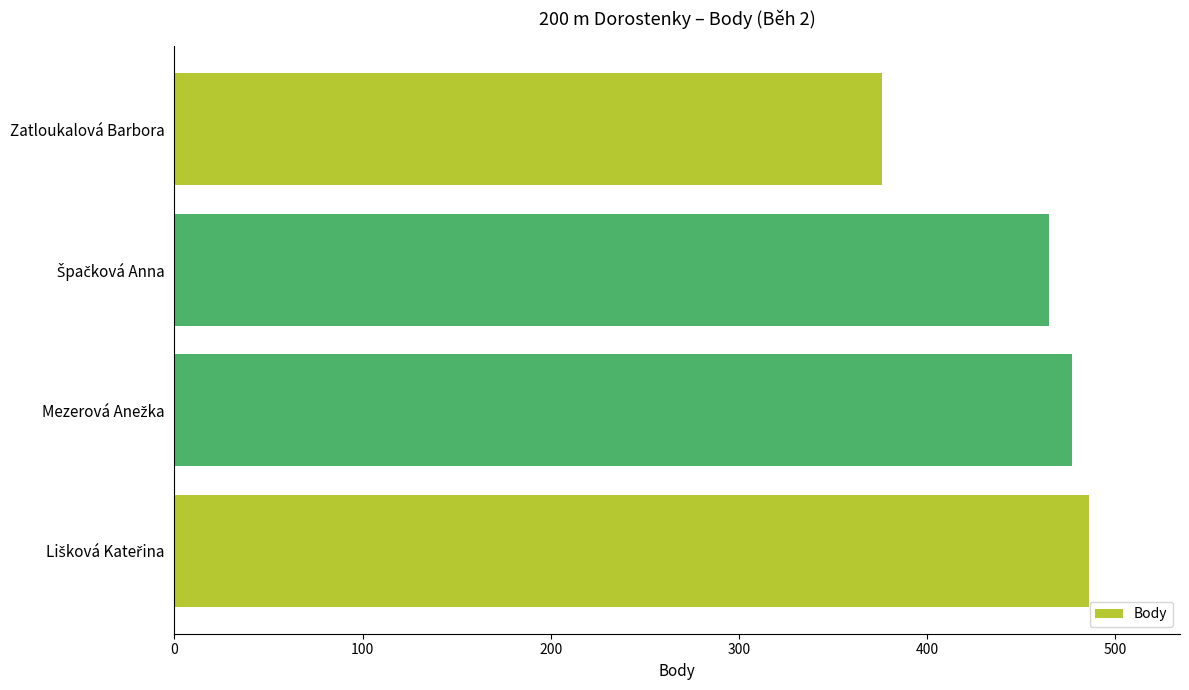

What is the average value?

451